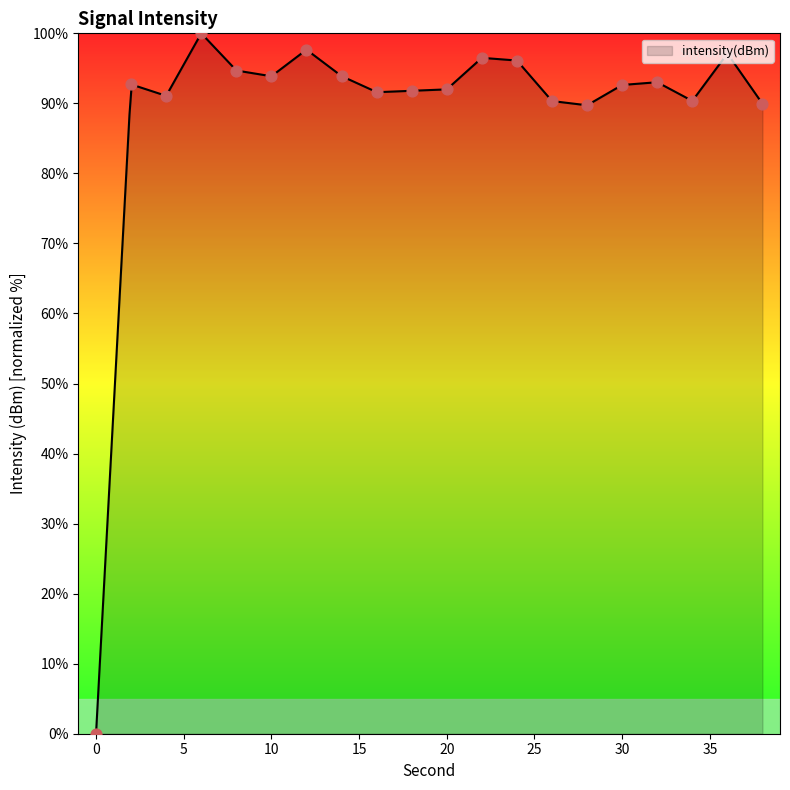

Which has a higher value, 14 or 8?

8